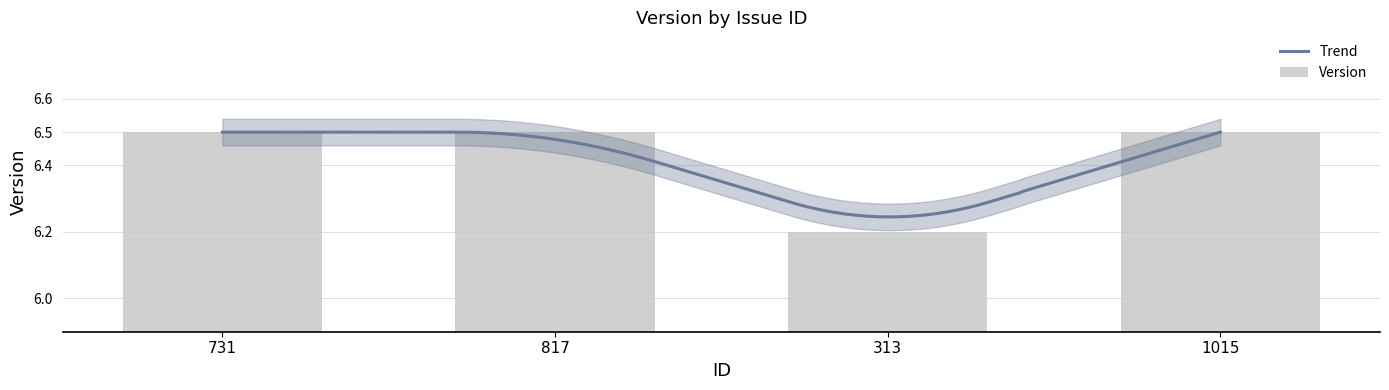

What is the label of the 3rd bar from the right?

817